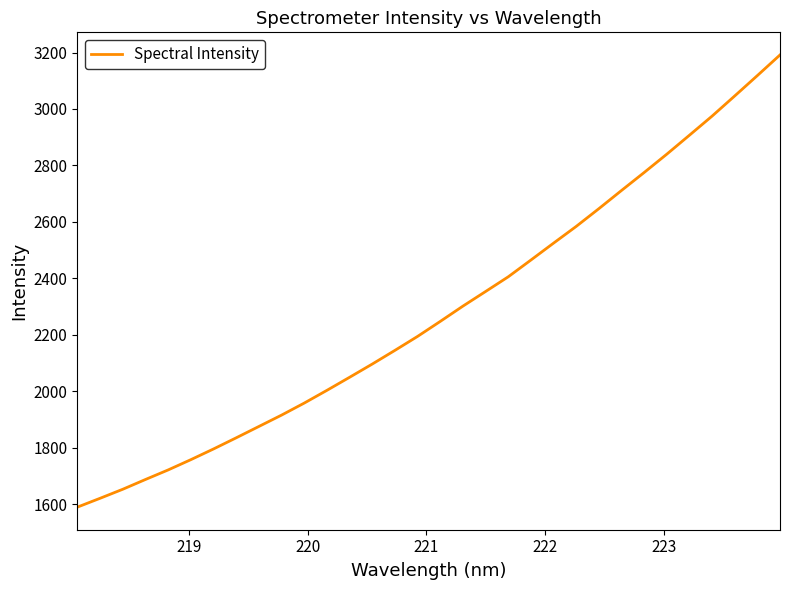

What is the greatest value displayed?

3191.4